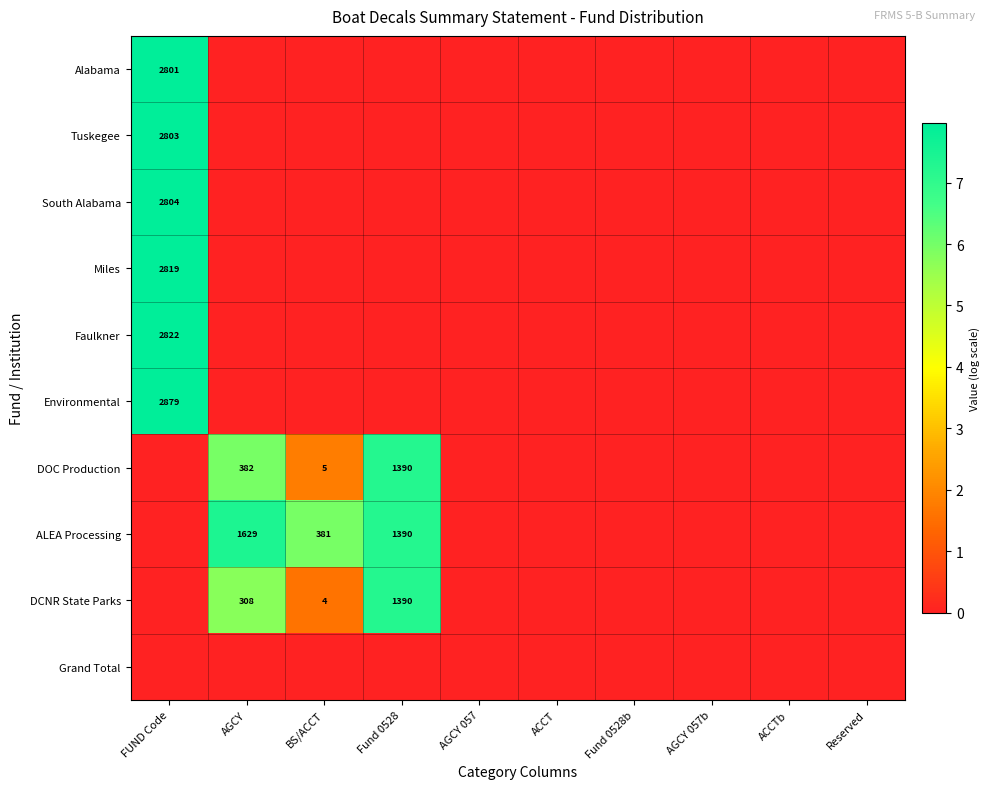

At how many categories does at least one series exceed 0?

4